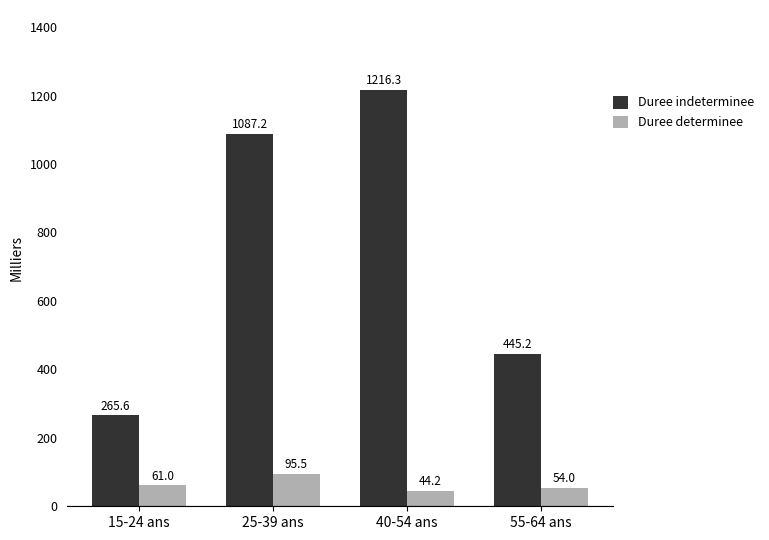

Between 40-54 ans and 55-64 ans, which series saw the biggest shift?

Duree indeterminee